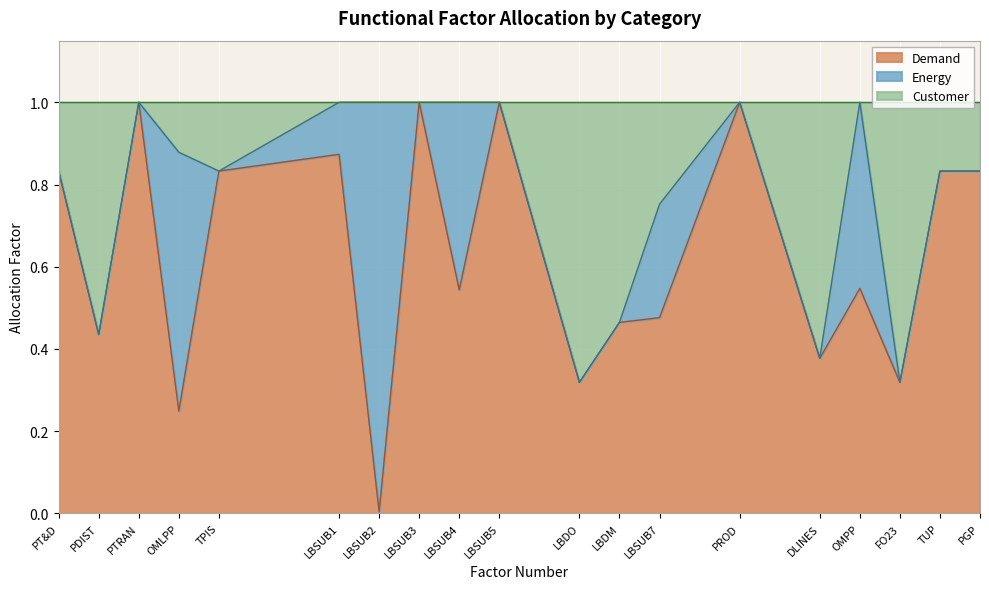

What is the total value across all series at LBSUB7?

1.0